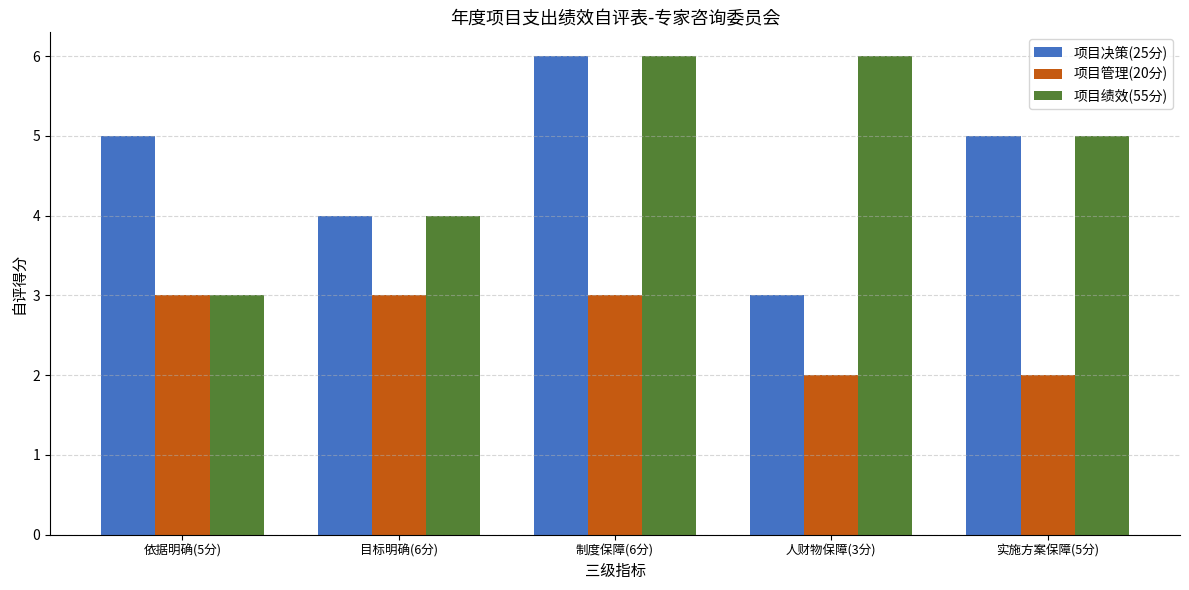

Is the value of 项目绩效(55分) at 实施方案保障(5分) greater than the value of 项目决策(25分) at 目标明确(6分)?

Yes